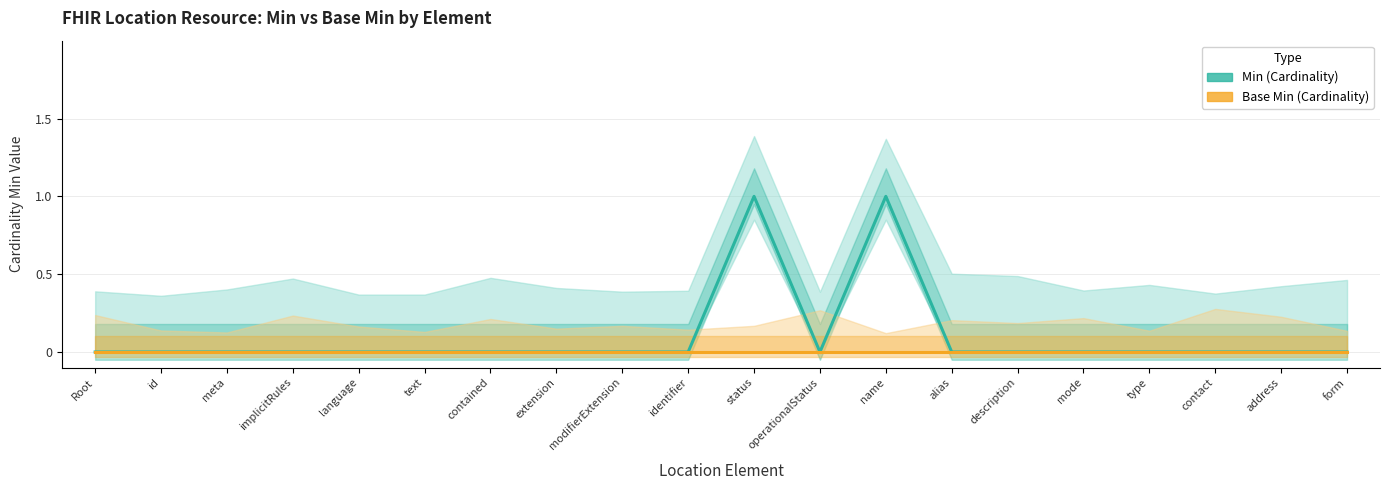

Reading right to left, transcribe all the data shown in this chart.

Min: 0	0	0	0	0	0	0	1	0	1	0	0	0	0	0	0	0	0	0	0
Base Min: 0	0	0	0	0	0	0	0	0	0	0	0	0	0	0	0	0	0	0	0